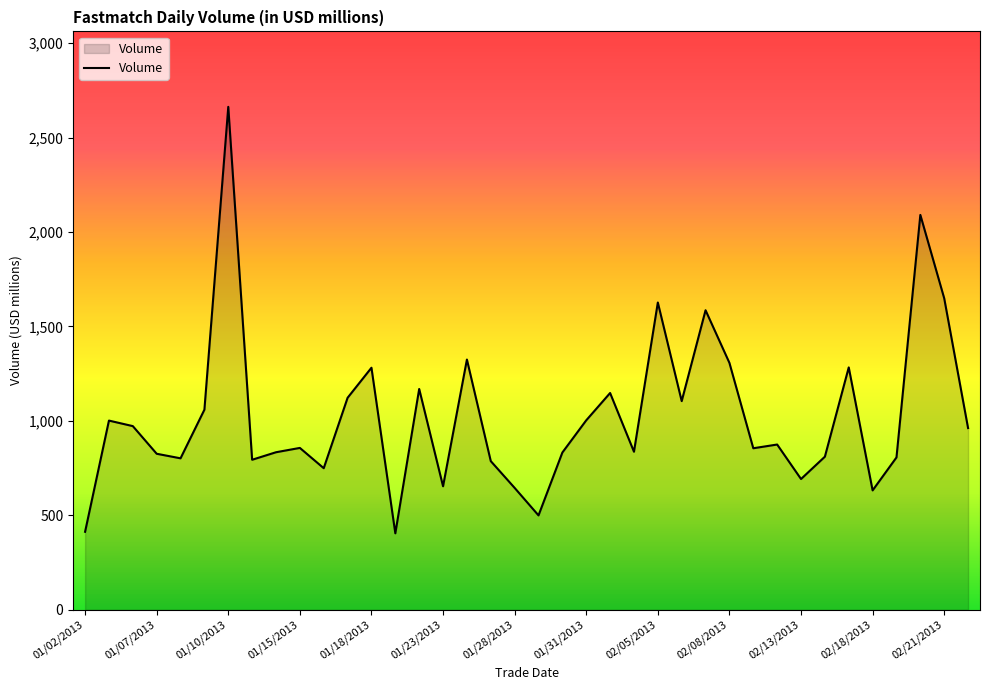

How many distinct data groups are displayed?

1